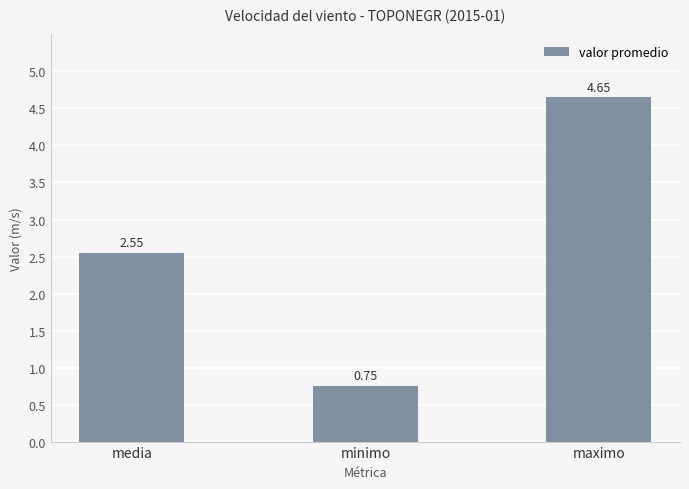

How many data points are less than 2?

1